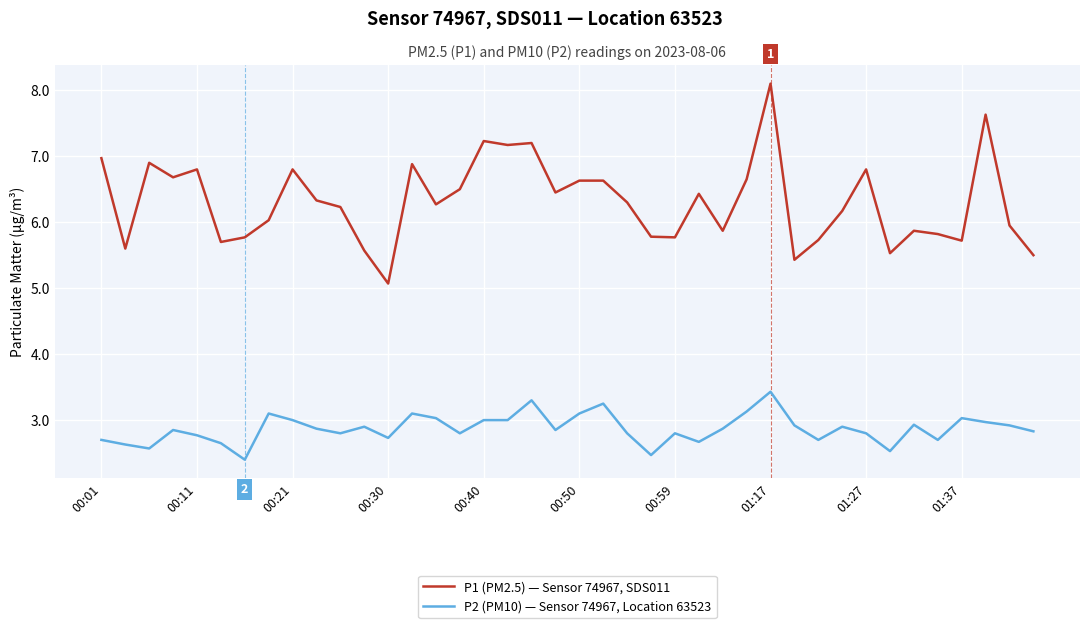

True or false: P2 (PM10) — Sensor 74967, Location 63523 and P1 (PM2.5) — Sensor 74967, SDS011 intersect in this chart.

False